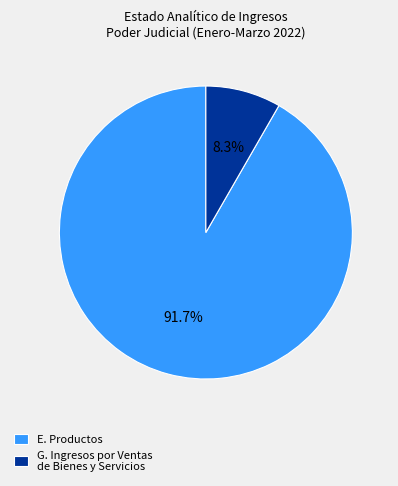

To the nearest percent, what is the average slice percentage?

50%